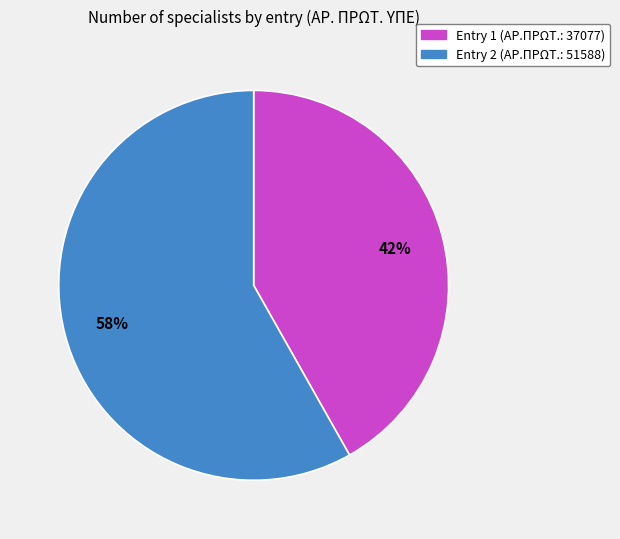

Is there any slice that represents more than half of the pie?

Yes